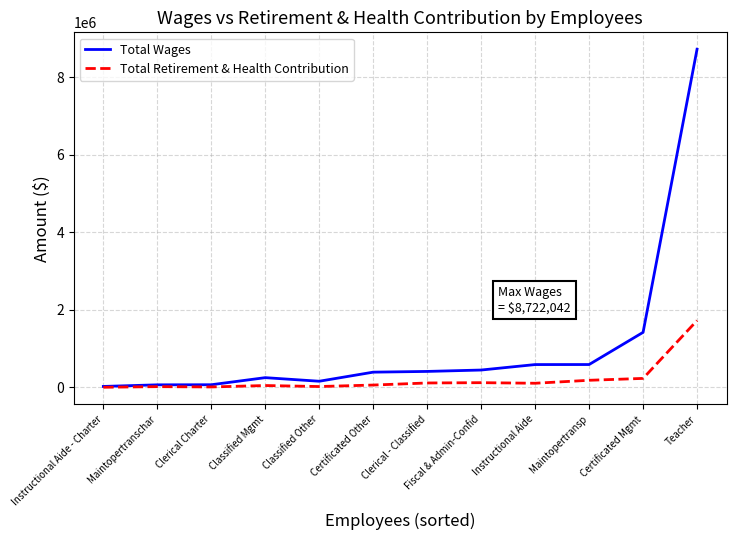

Between Clerical - Classified and Certificated Mgmt, which series saw the biggest shift?

Total Wages